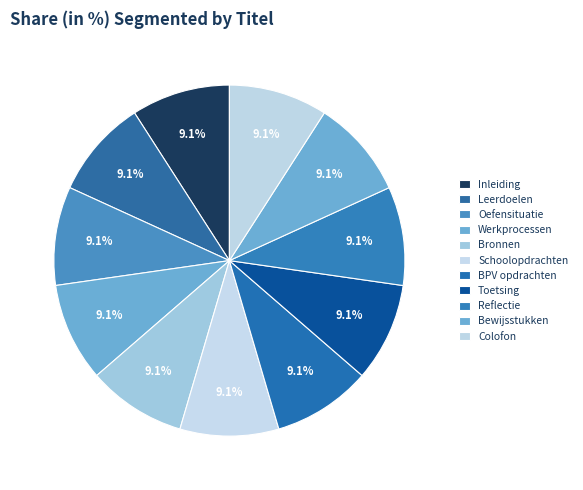

How many slices are in this pie chart?

11